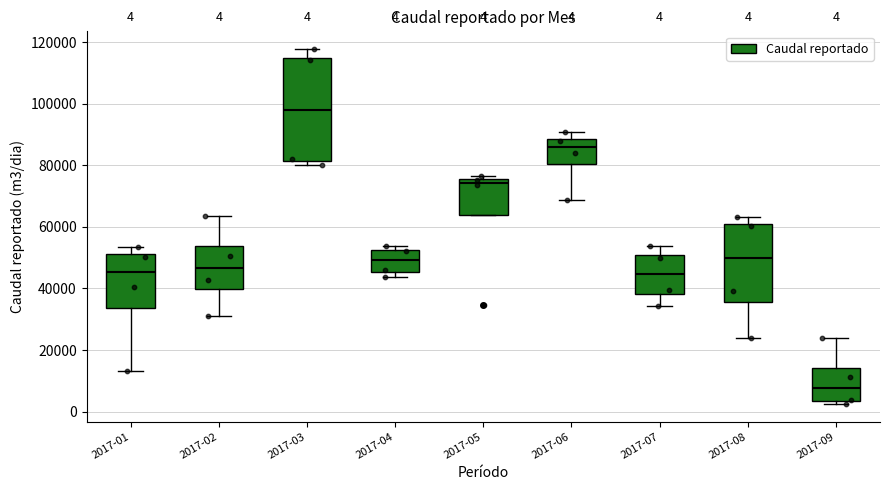

Comparing the boxes themselves (not the whiskers), which one is the tallest?

2017-03